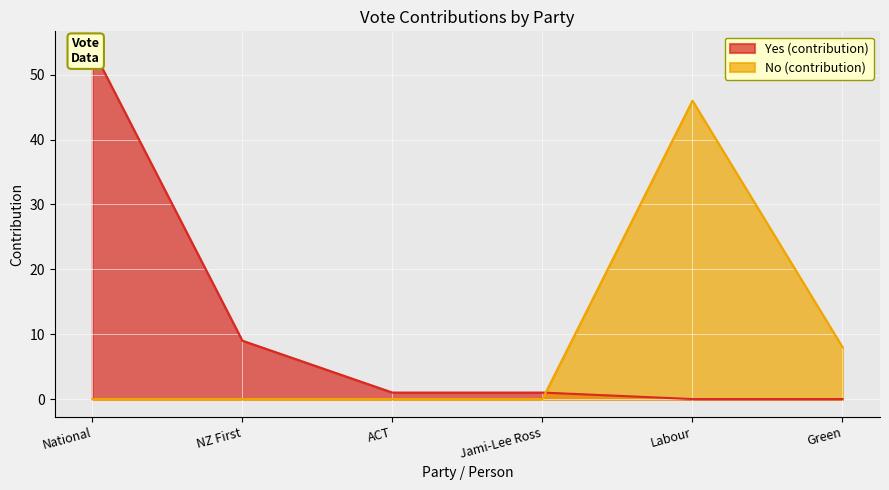

What is the maximum value for No (contribution)?

46